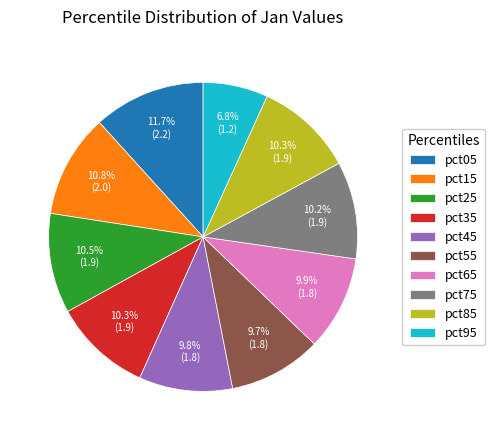

Which category has the smallest portion of the pie?

pct95